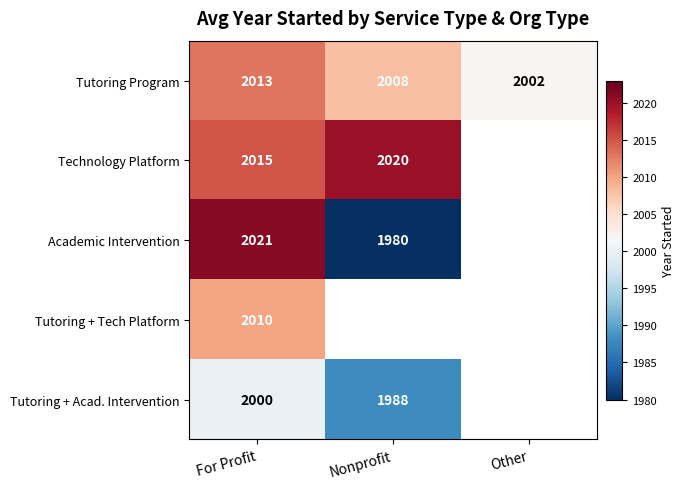

At how many categories does at least one series exceed 2011?

2